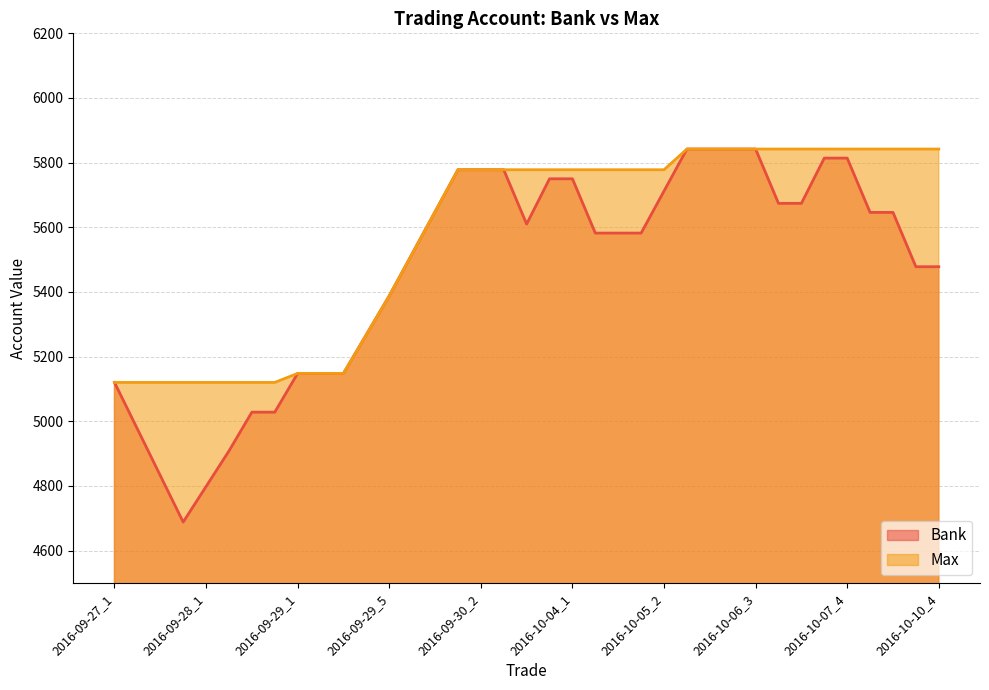

List the series in order of their peak value, lowest first.

Bank, Max